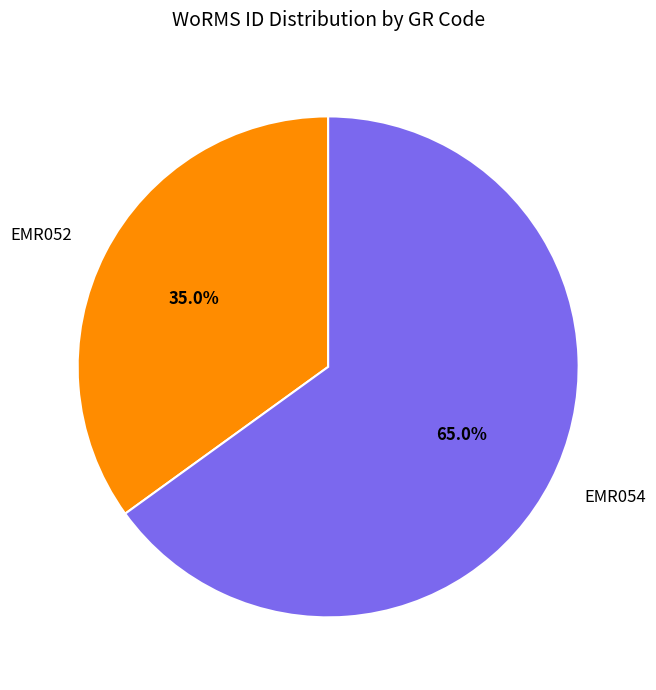

Is there a majority slice in this chart?

Yes